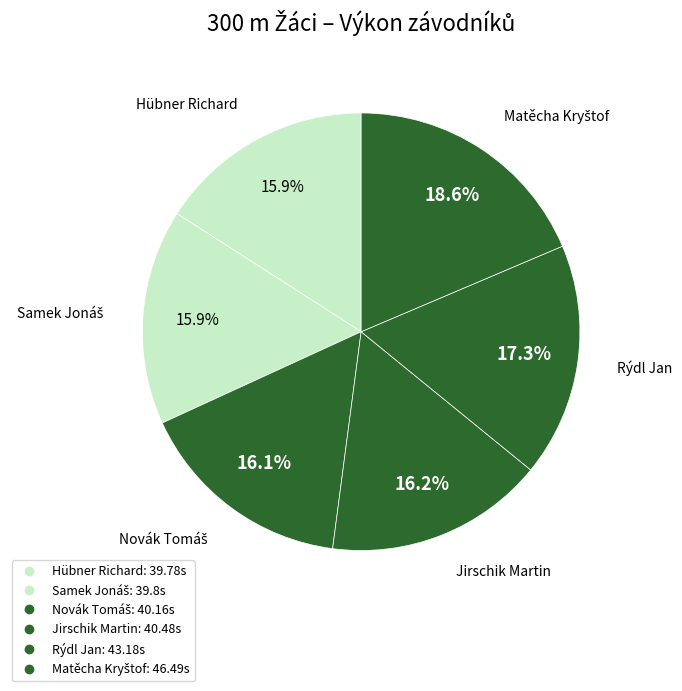

How many slices are in this pie chart?

6